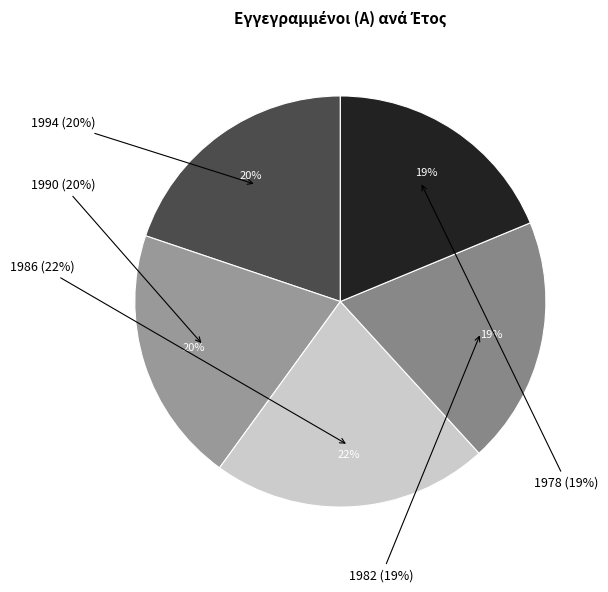

Does 1990 account for over 50% of the chart?

No